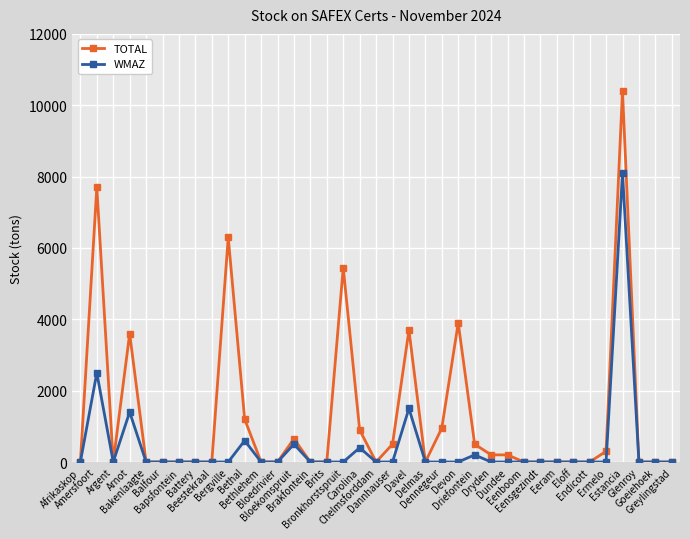

What is the label of the 25th point from the right?

Bloedrivier